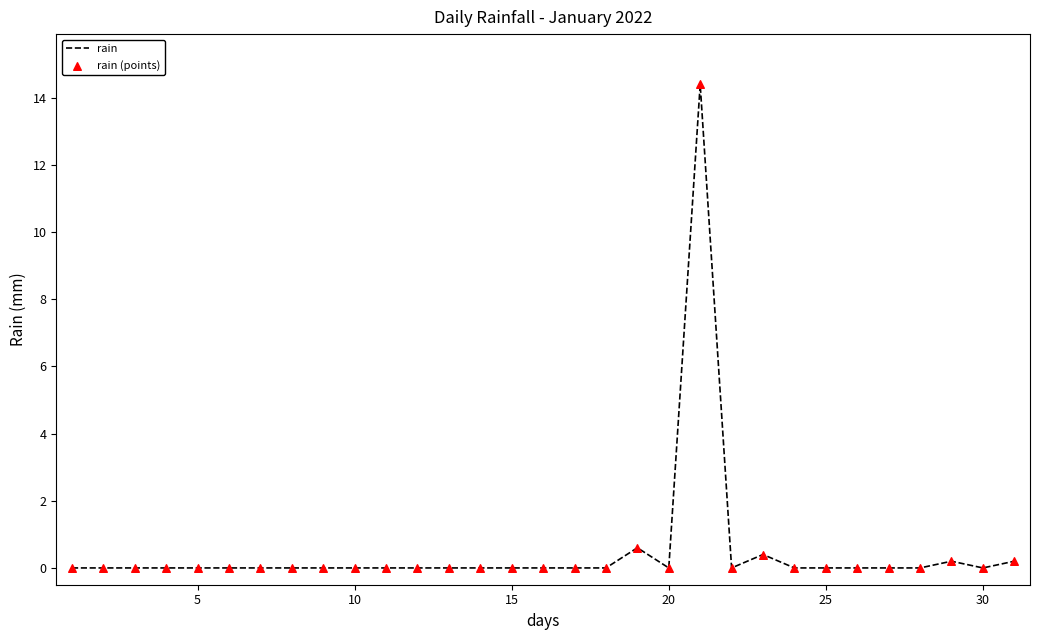

What is the greatest value displayed?

14.4